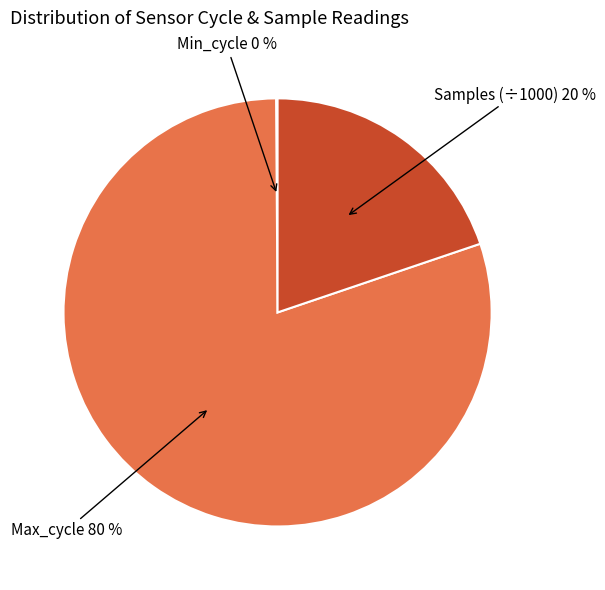

Which slice is the largest?

Max_cycle